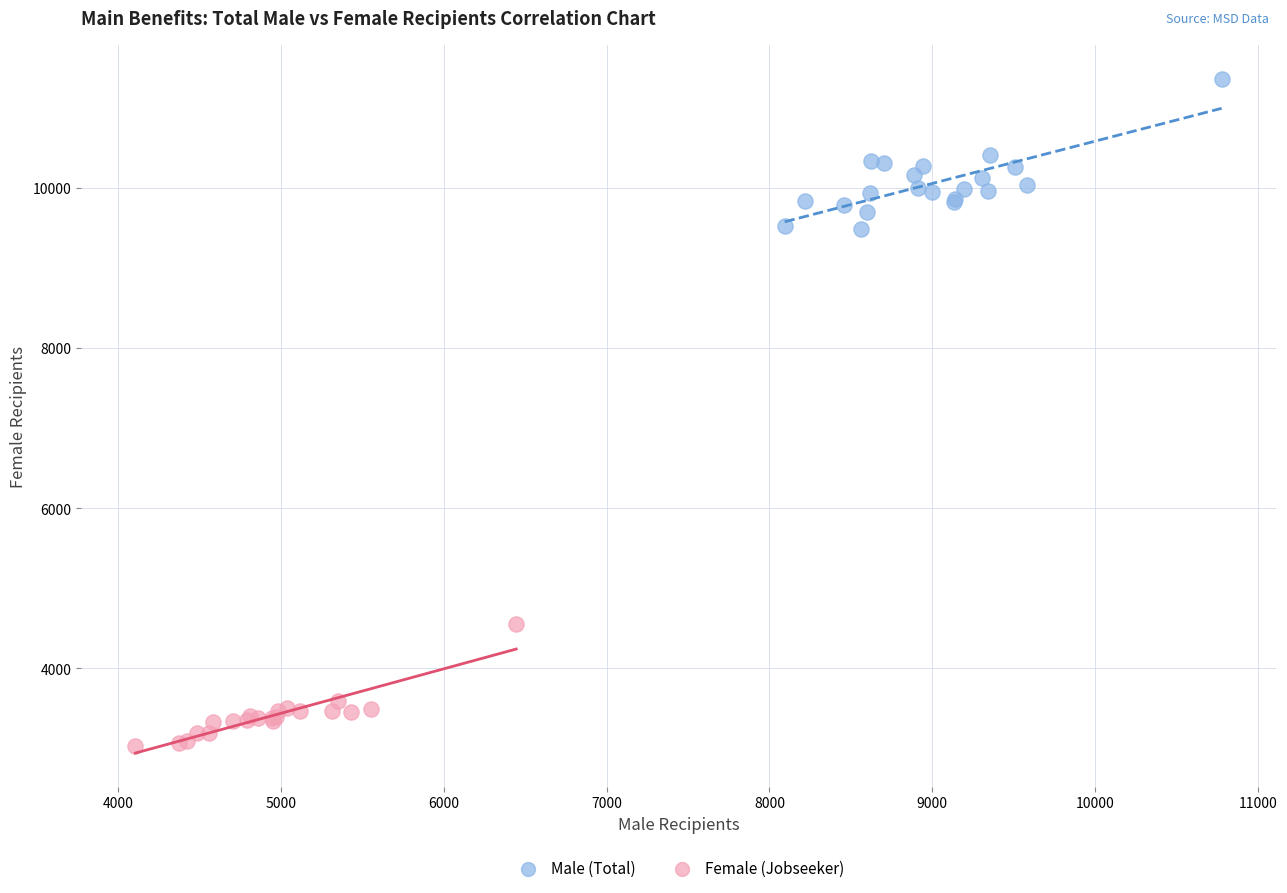

Which series reaches the maximum Y coordinate?

Male (Total)